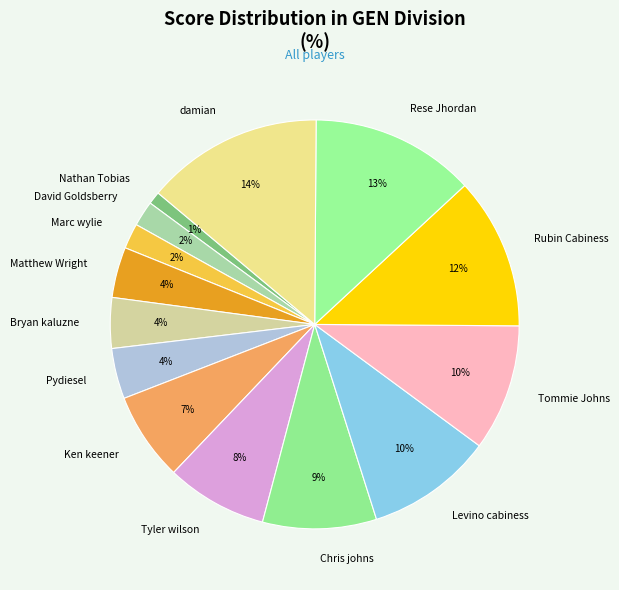

Do damian and Tyler wilson together represent more than half of the pie?

No